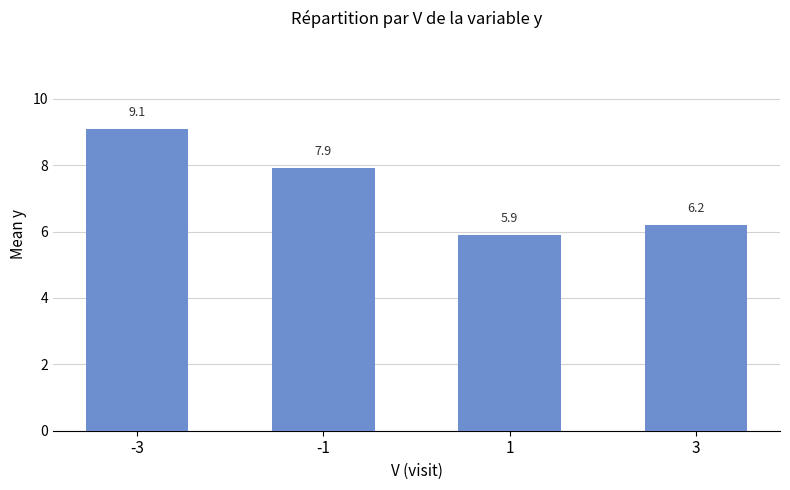

Reading right to left, list all the values displayed in this chart.

3=6.2	1=5.9	-1=7.9	-3=9.1